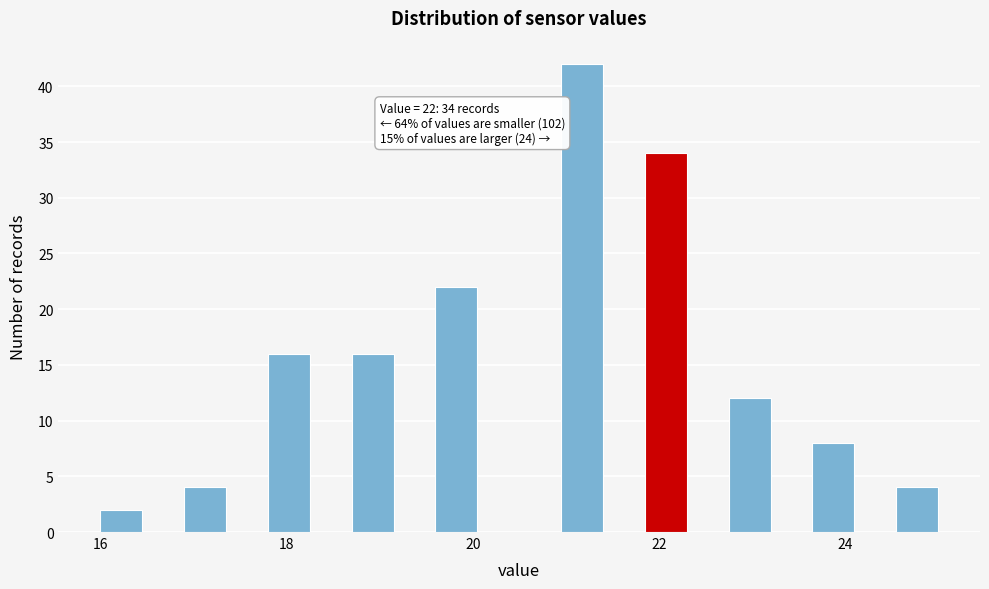

Around what value on the x-axis is the tallest bar? Give the approximate position of its centre, as read against the axis.

21.2